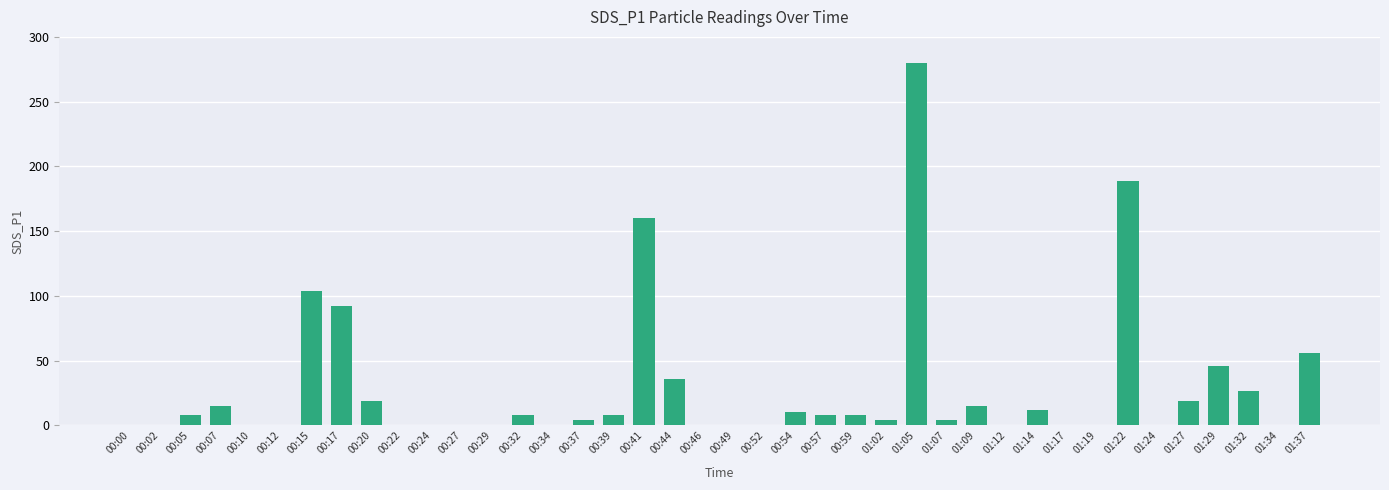

Which has a higher value, 01:24 or 00:39?

00:39